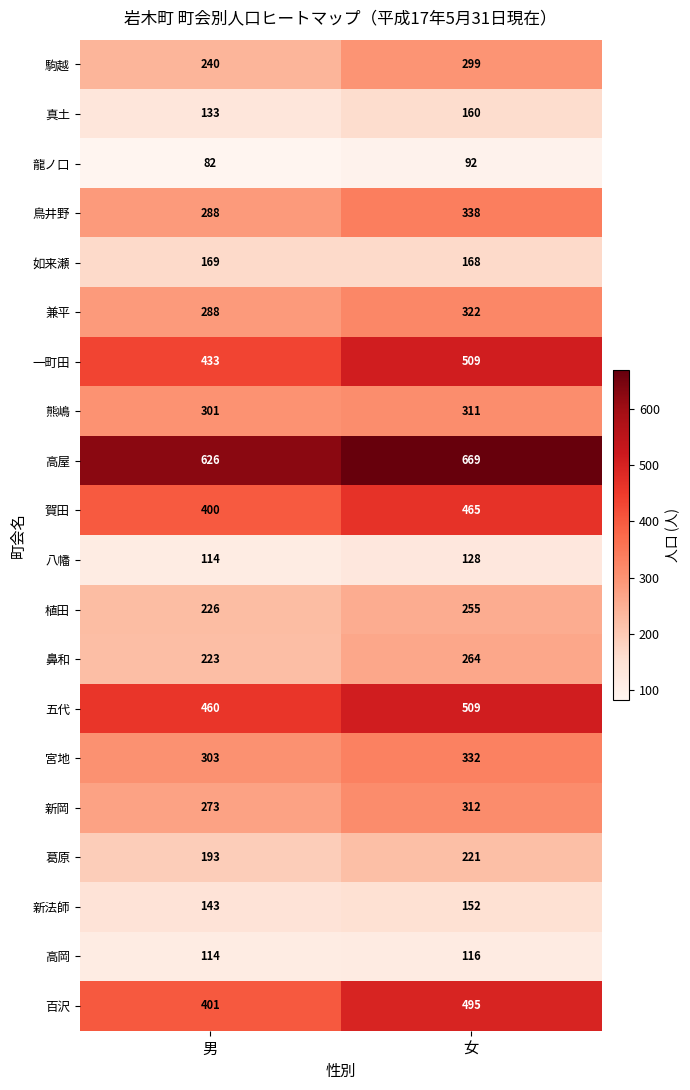

List the labels in order of 兼平 value, largest first.

女, 男